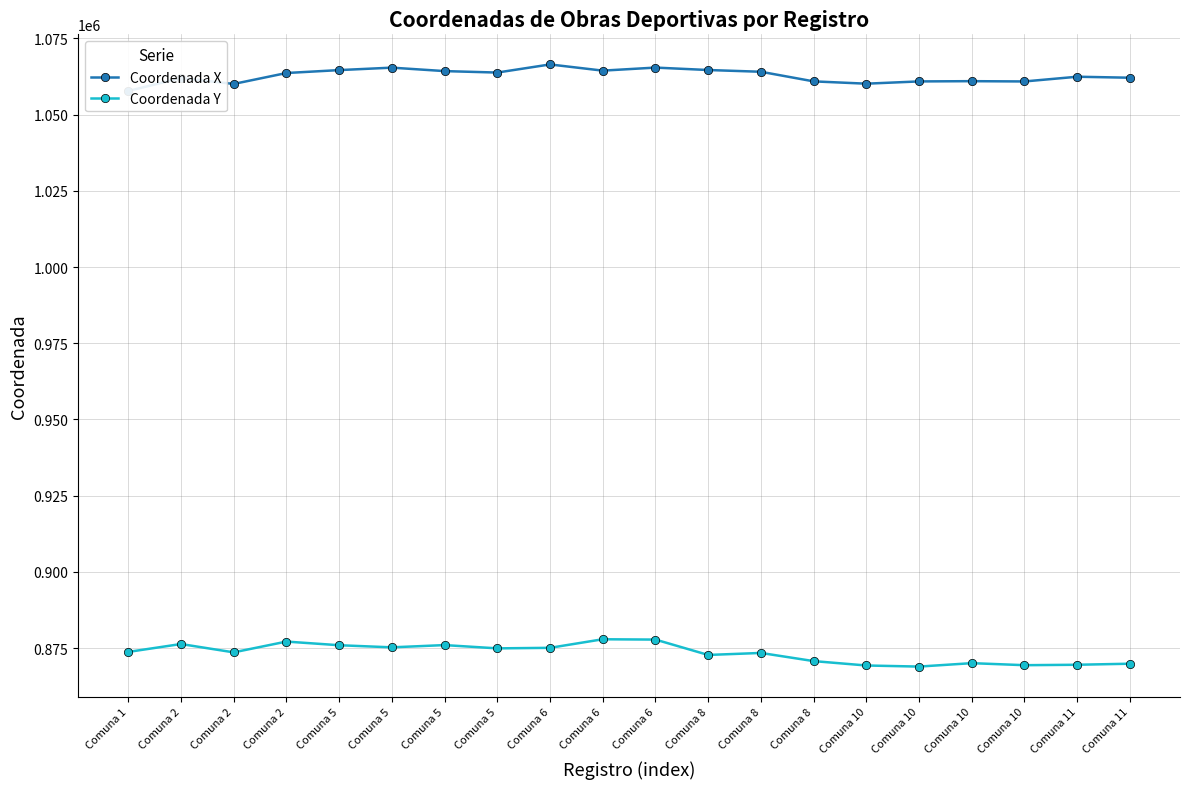

At which label does Coordenada Y reach its minimum?

Comuna 10